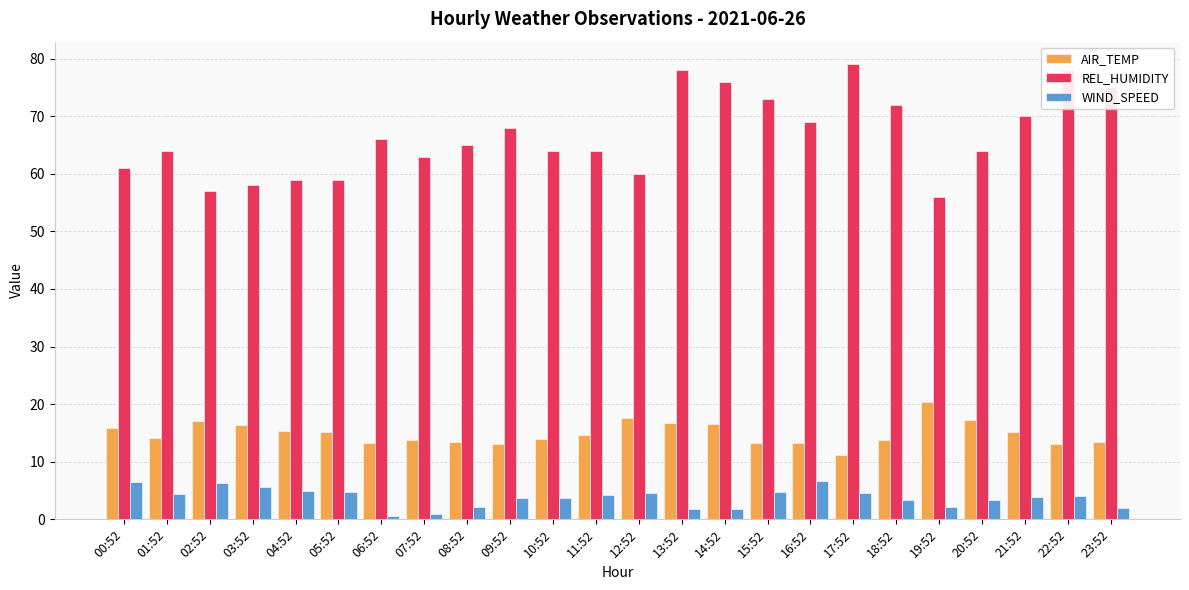

What is the difference between the maximum and minimum values in the WIND_SPEED series?

6.1